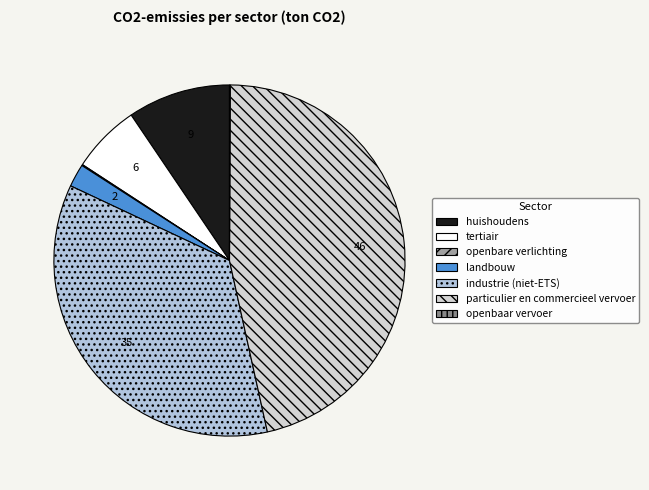

To the nearest percent, what is the combined percentage of tertiair and openbaar vervoer?

6%